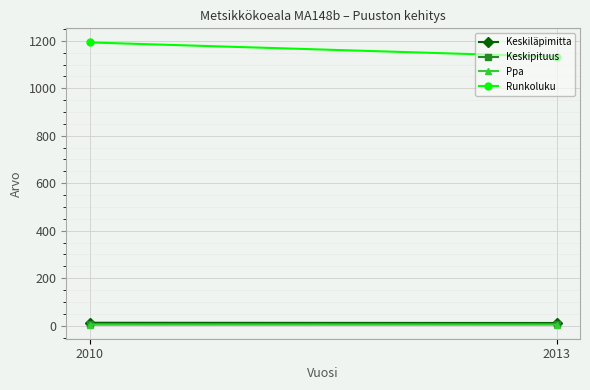

Reading left to right, list all the values displayed in this chart.

Keskiläpimitta: 12.3	11.2
Keskipituus: 6.2	7.0
Ppa: 4.7	4.4
Runkoluku: 1193.0	1133.0